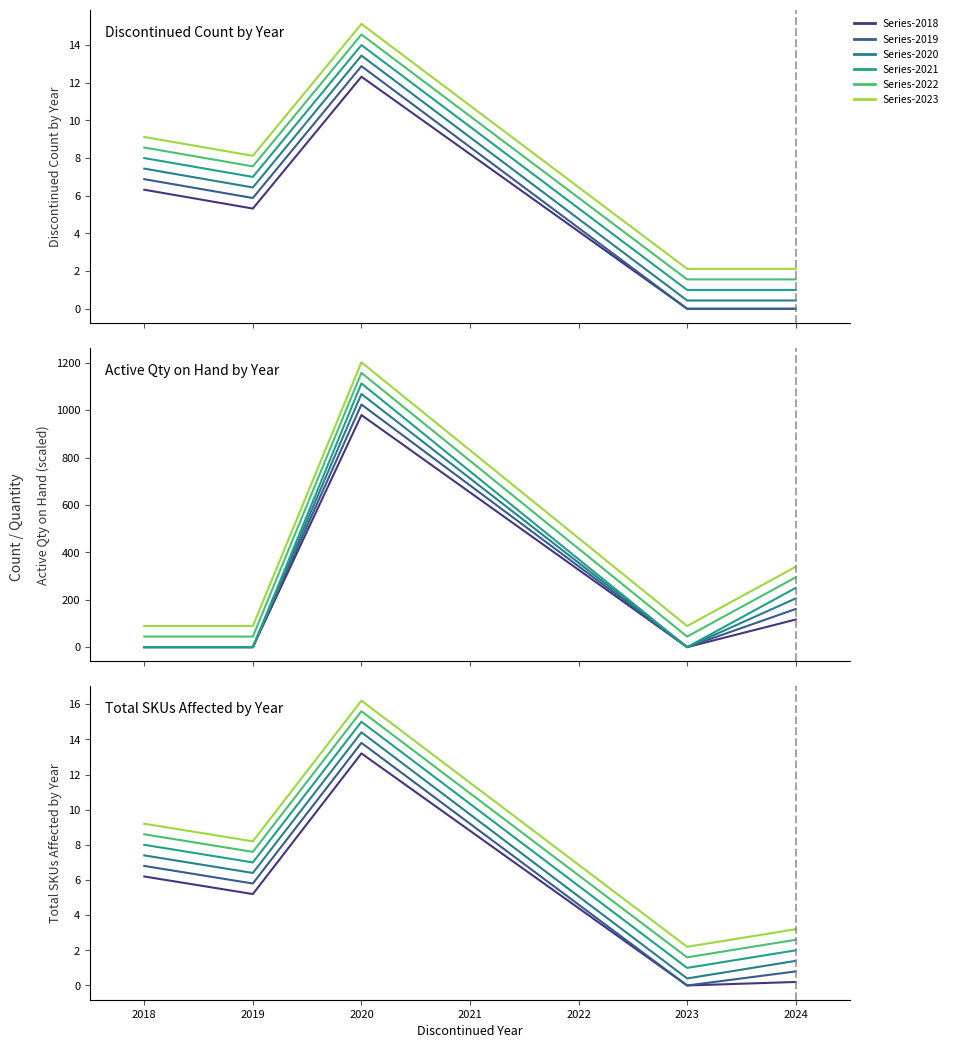

True or false: Series-2020 and Series-2023 intersect in this chart.

False